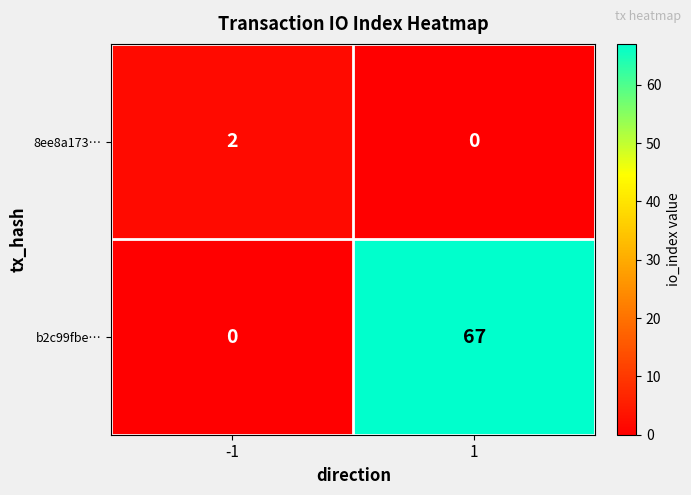

Rank the series at 1 from highest to lowest value.

b2c99fbe…, 8ee8a173…